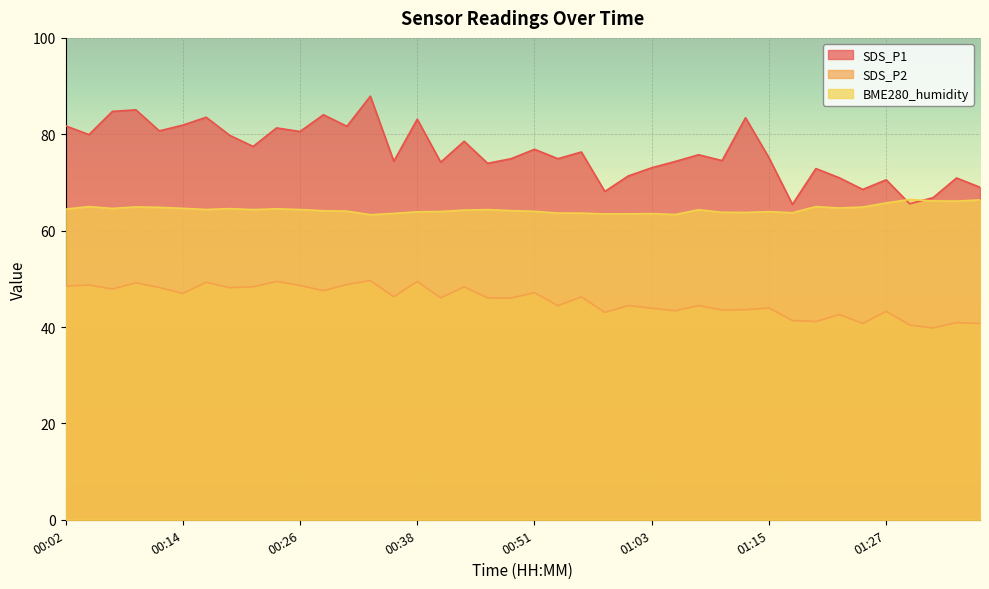

Reading left to right, transcribe all the data shown in this chart.

SDS_P1: 81.8	79.9	84.8	85.1	80.7	81.9	83.5	79.8	77.5	81.3	80.6	84.0	81.7	87.9	74.4	83.1	74.2	78.5	74.0	74.9	76.9	74.9	76.3	68.1	71.3	73.0	74.3	75.8	74.5	83.4	75.1	65.5	72.9	71.0	68.5	70.5	65.6	66.8	70.9	69.0
SDS_P2: 48.5	48.7	47.9	49.2	48.2	47.0	49.3	48.1	48.4	49.5	48.6	47.5	48.8	49.6	46.3	49.5	46.0	48.3	46.0	46.0	47.1	44.4	46.2	43.0	44.5	43.9	43.4	44.5	43.5	43.6	44.0	41.4	41.1	42.6	40.8	43.2	40.4	39.8	40.9	40.7
BME280_humidity: 64.5	65.0	64.6	64.9	64.8	64.6	64.4	64.6	64.4	64.5	64.4	64.1	64.0	63.3	63.6	63.9	64.0	64.3	64.4	64.2	64.0	63.6	63.6	63.5	63.5	63.5	63.4	64.3	63.8	63.8	64.0	63.7	65.0	64.7	64.9	65.8	66.5	66.2	66.1	66.4